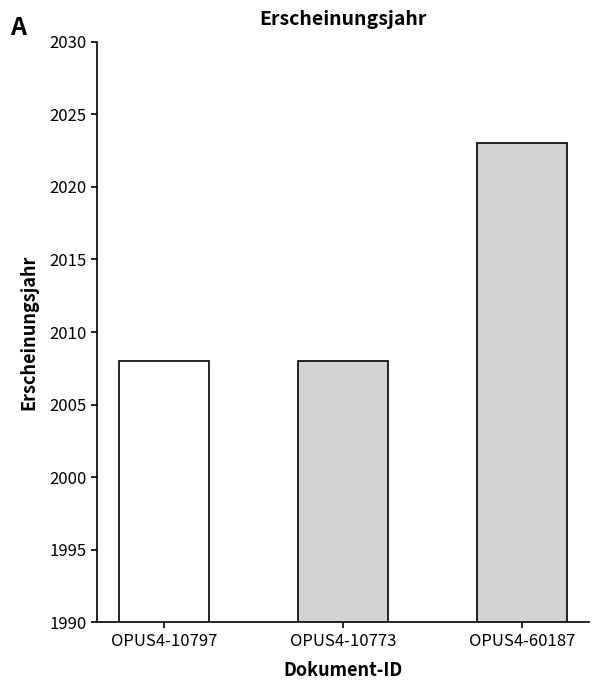

Which category has the highest value across all series?

OPUS4-60187